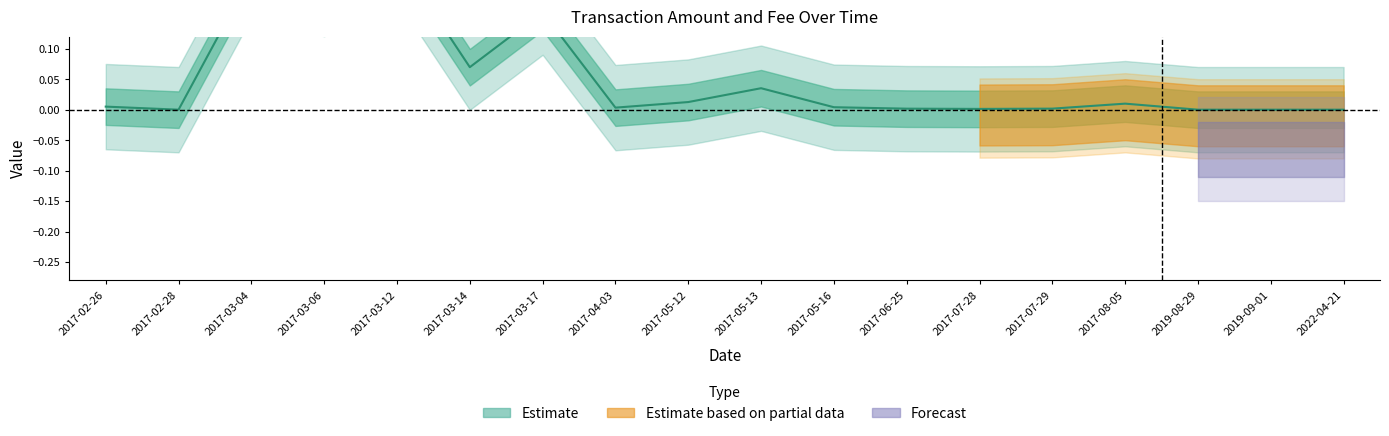

Rank the categories by value from lowest to highest.

2017-02-28, 2019-08-29, 2019-09-01, 2022-04-21, 2017-07-28, 2017-06-25, 2017-07-29, 2017-04-03, 2017-05-16, 2017-02-26, 2017-08-05, 2017-05-12, 2017-05-13, 2017-03-14, 2017-03-17, 2017-03-06, 2017-03-04, 2017-03-12